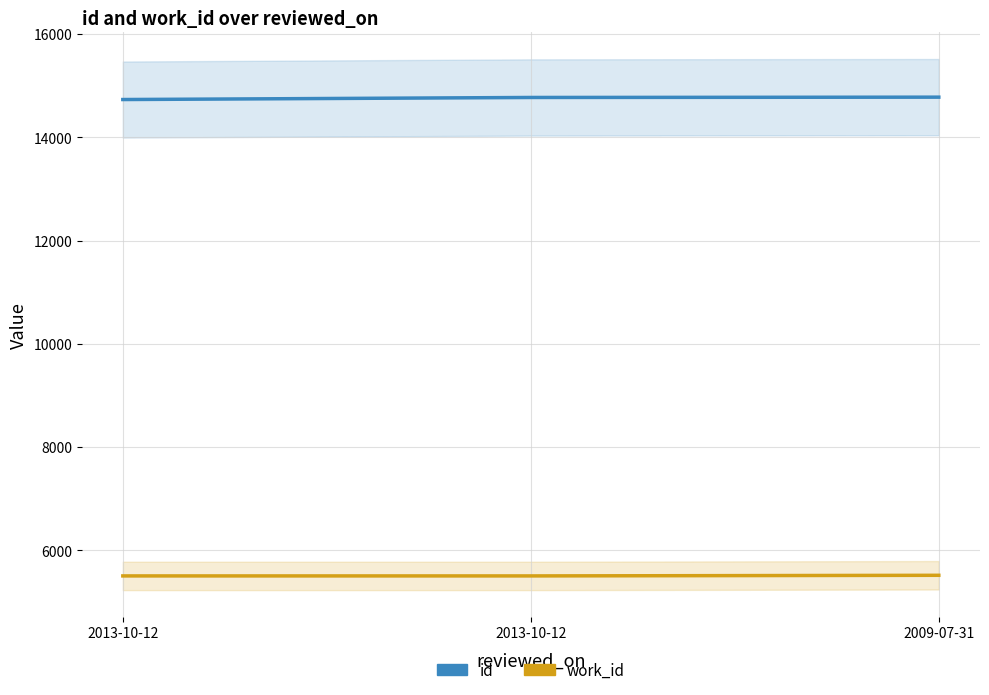

Rank the categories by work_id value from lowest to highest.

2013-10-12, 2013-10-12, 2009-07-31